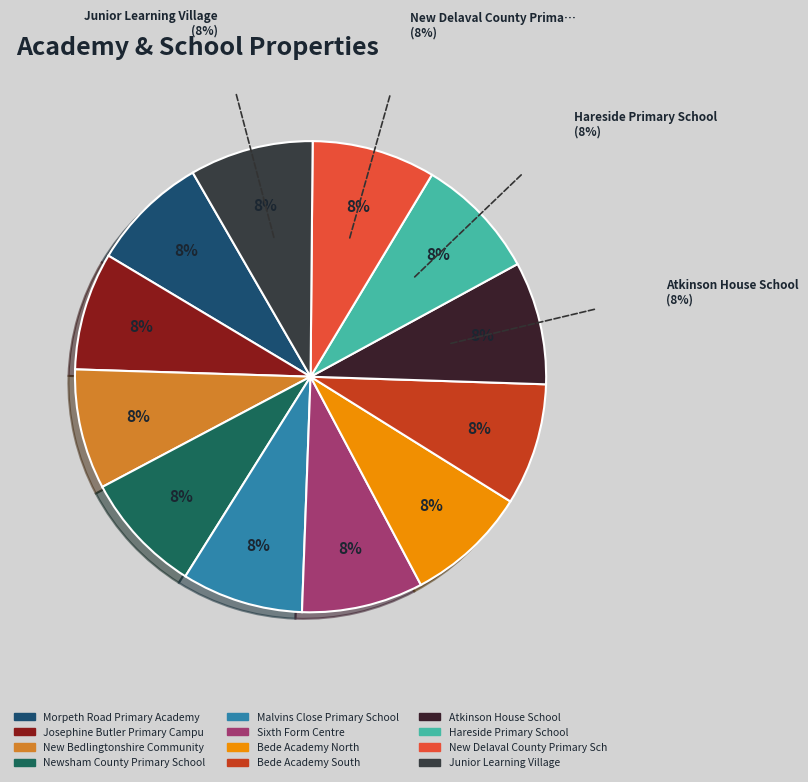

How many slices are in this pie chart?

12